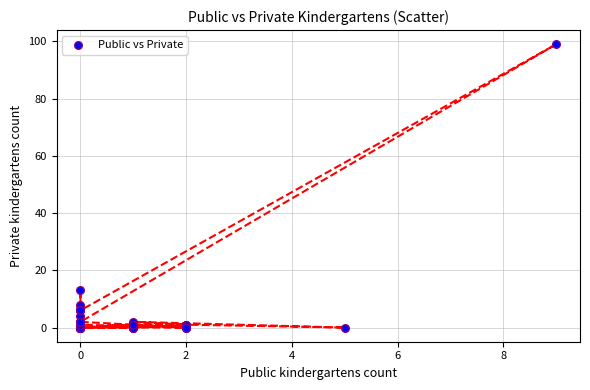

What Y value in the scatter plot is closest to 49?

13